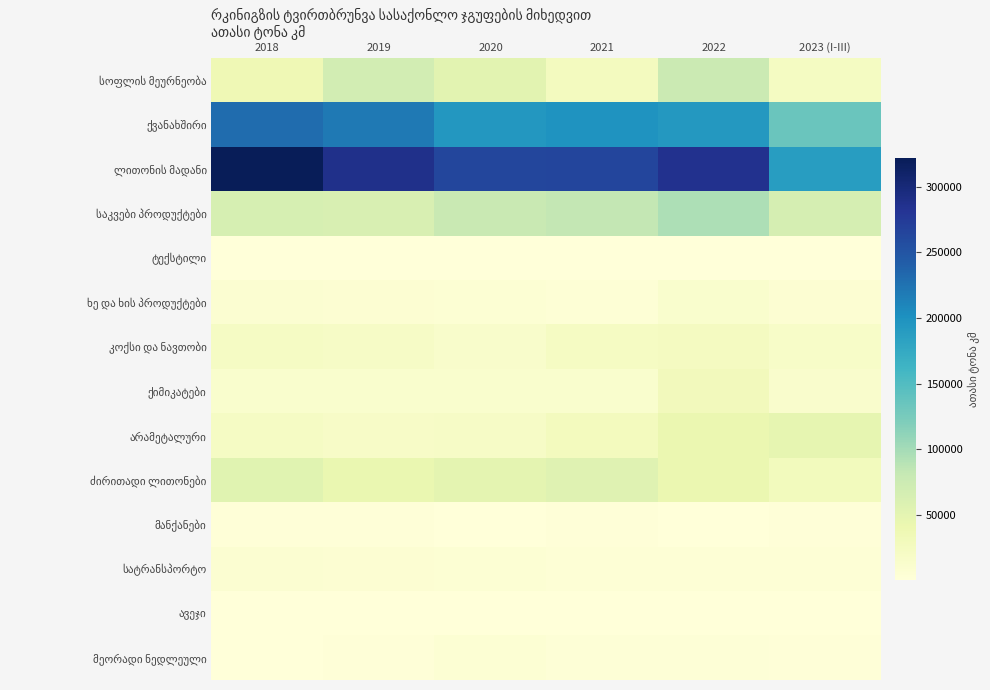

What is the difference between the highest and lowest values at 2018?

322035.7